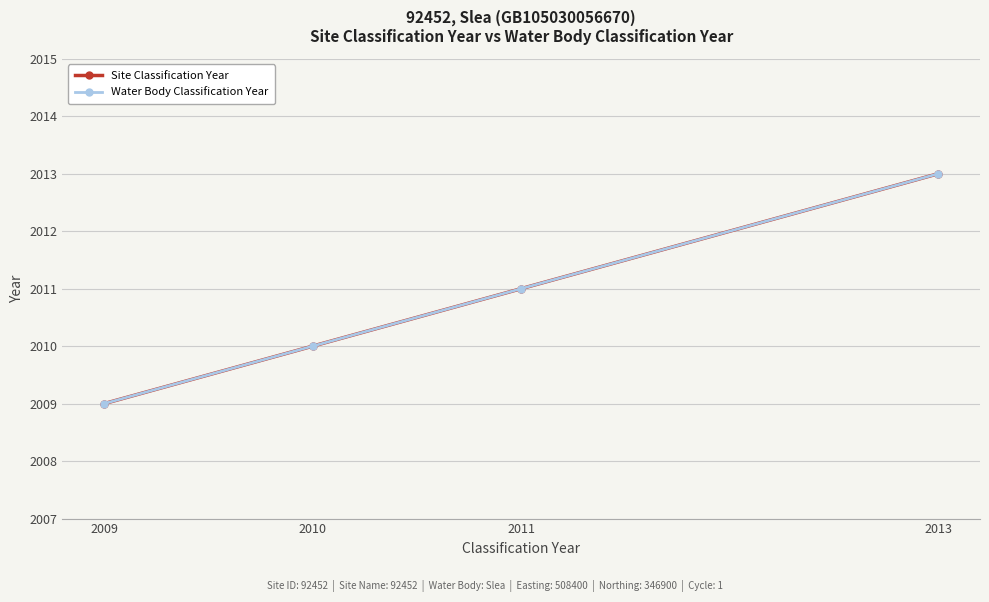

List the labels in order of Site Classification Year value, smallest first.

2009, 2010, 2011, 2013